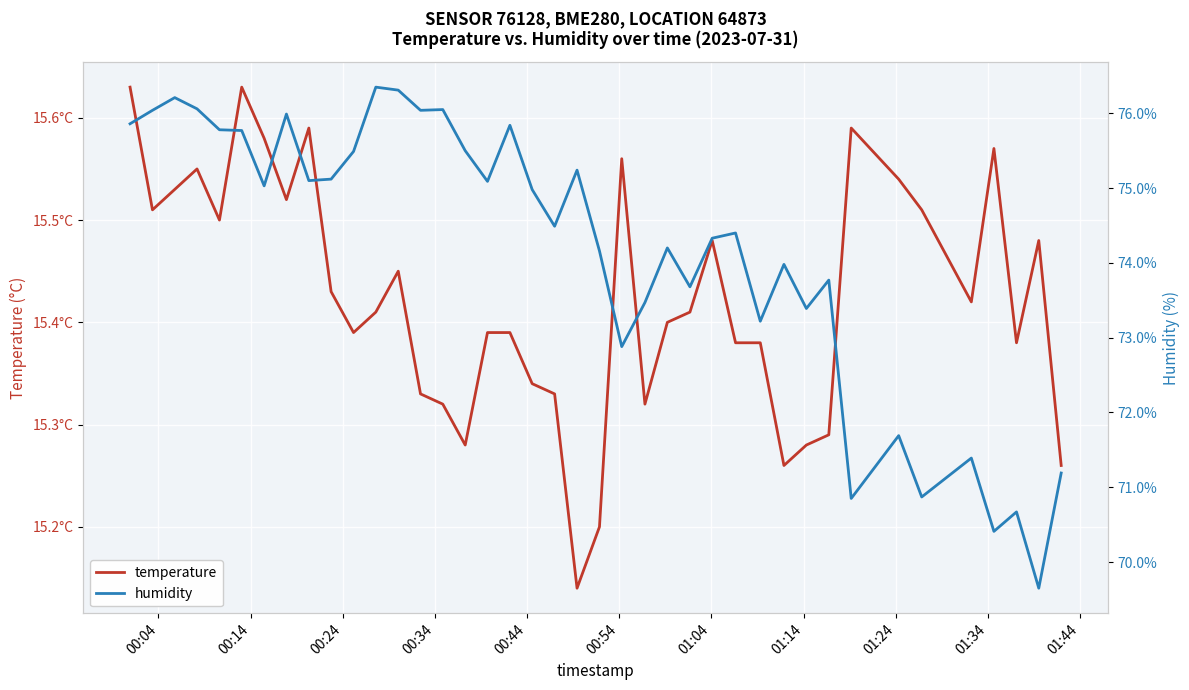

True or false: temperature and humidity intersect in this chart.

False